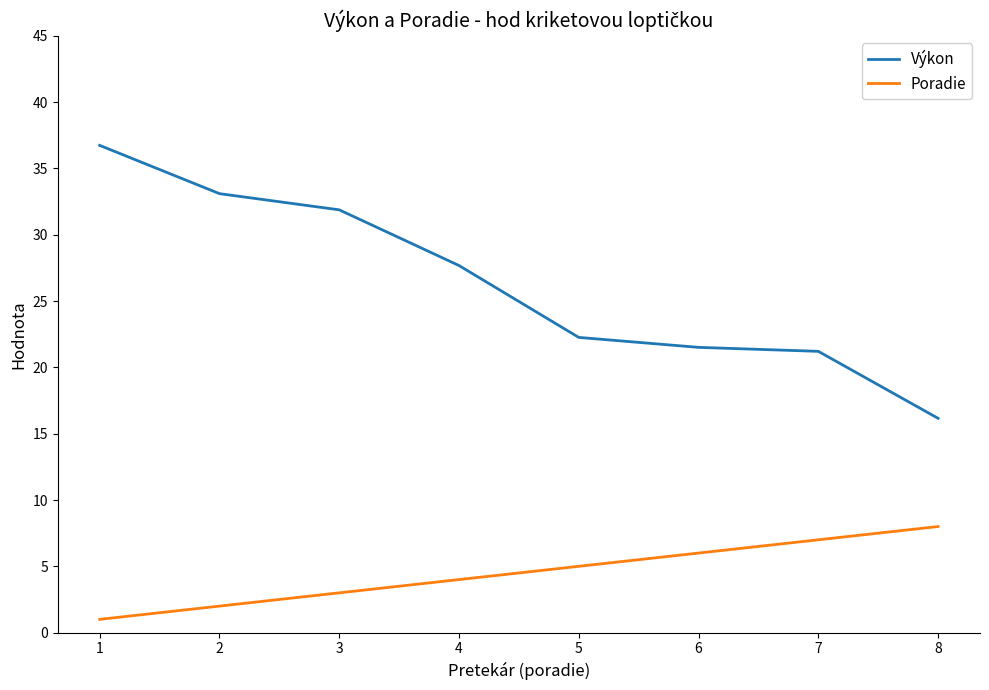

Reading left to right, list all the values displayed in this chart.

Výkon: 36.7	33.1	31.9	27.7	22.3	21.5	21.2	16.2
Poradie: 1.0	2.0	3.0	4.0	5.0	6.0	7.0	8.0